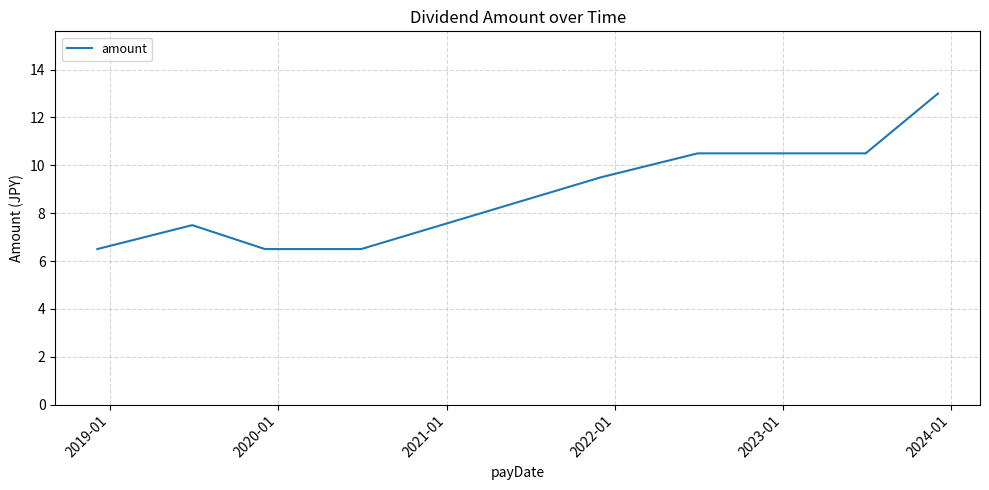

What is the difference between the maximum and minimum values?

6.5